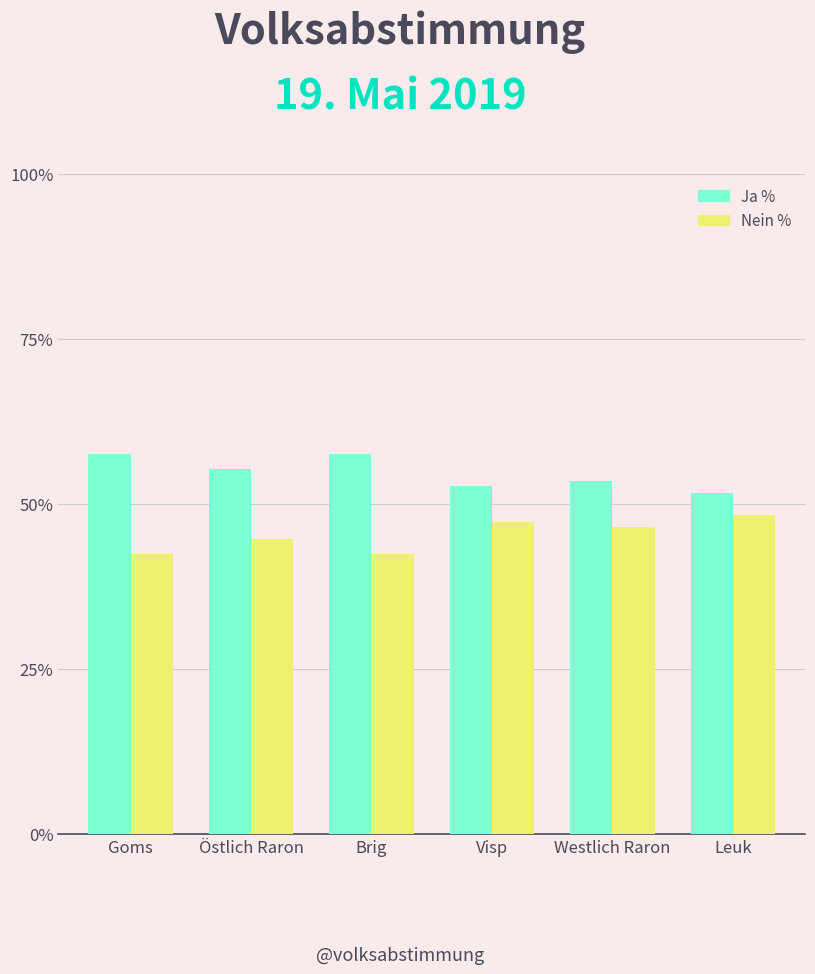

What is the average value of the Ja % series?

54.7